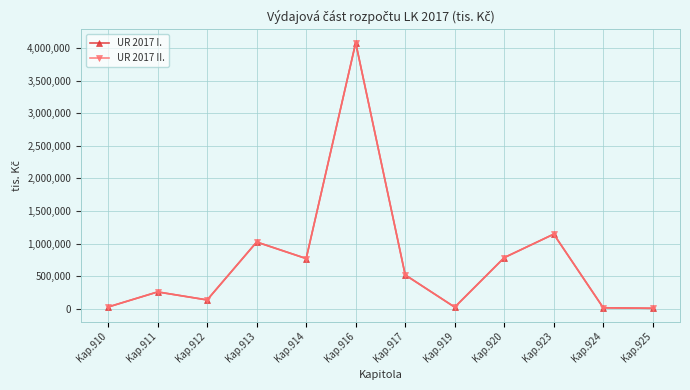

Is this an area chart (filled region under the line)?

No